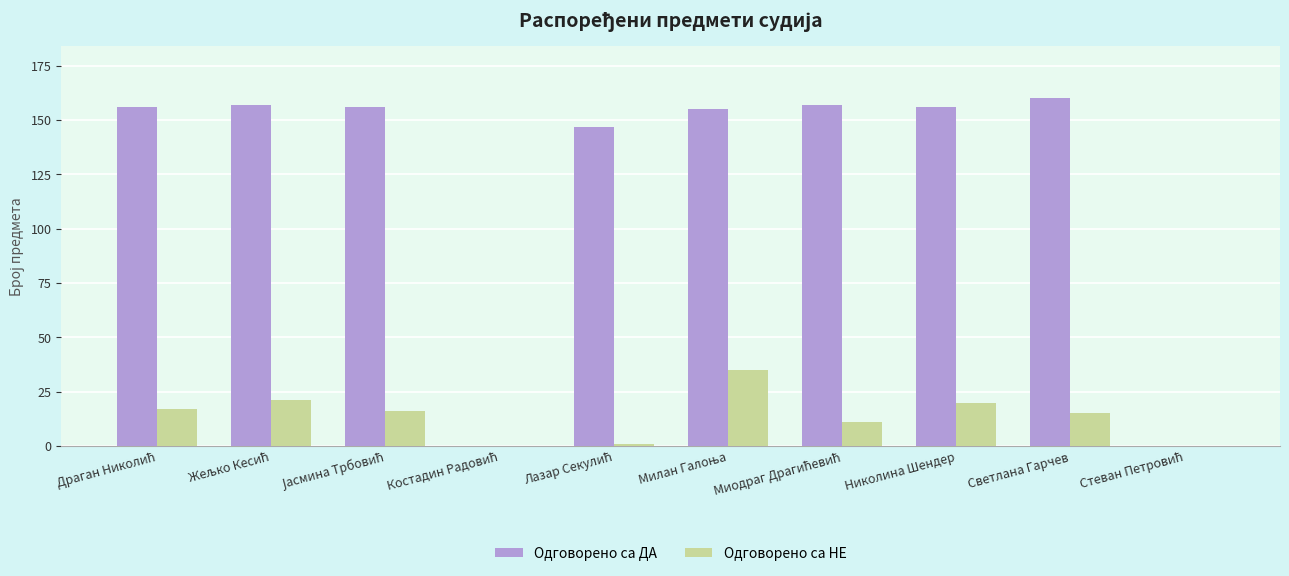

True or false: Одговорено са НЕ has a value of 34 at Николина Шендер.

False